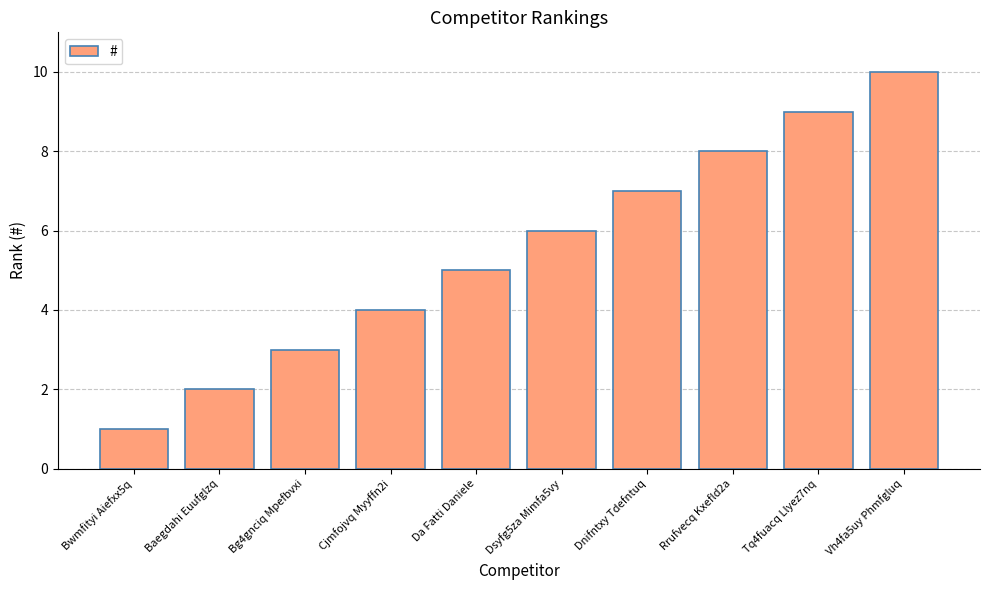

Reading left to right, transcribe all the data shown in this chart.

1	2	3	4	5	6	7	8	9	10